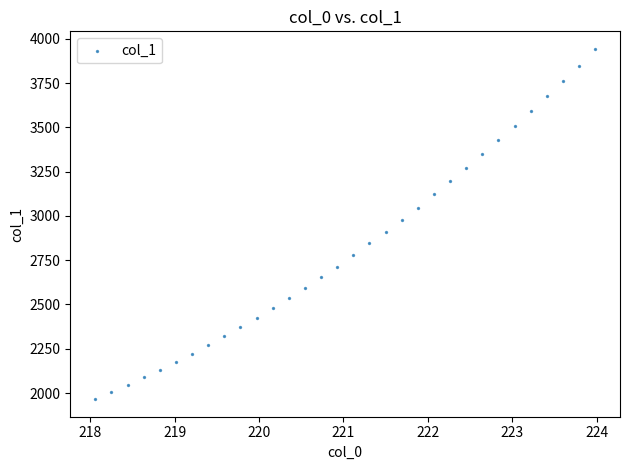

What is the range of X values (max minus min)?

5.9